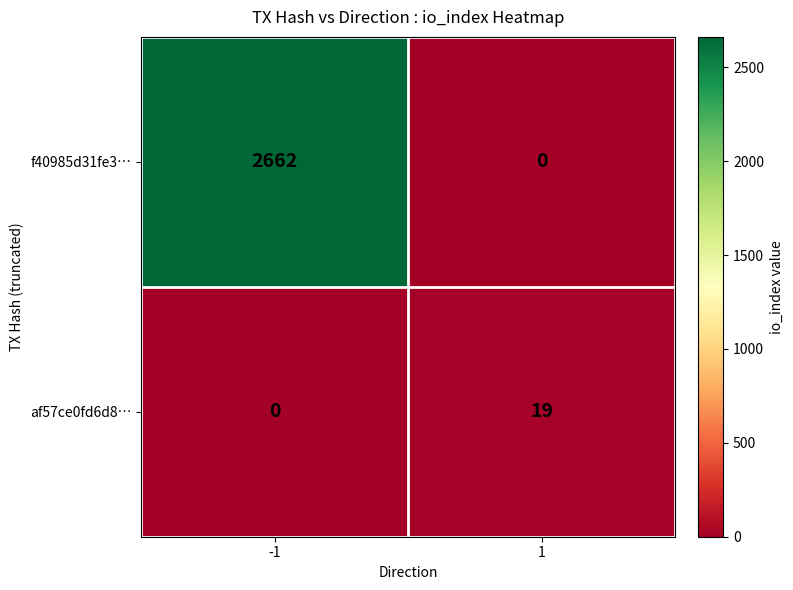

How many categories are shown in the chart?

2